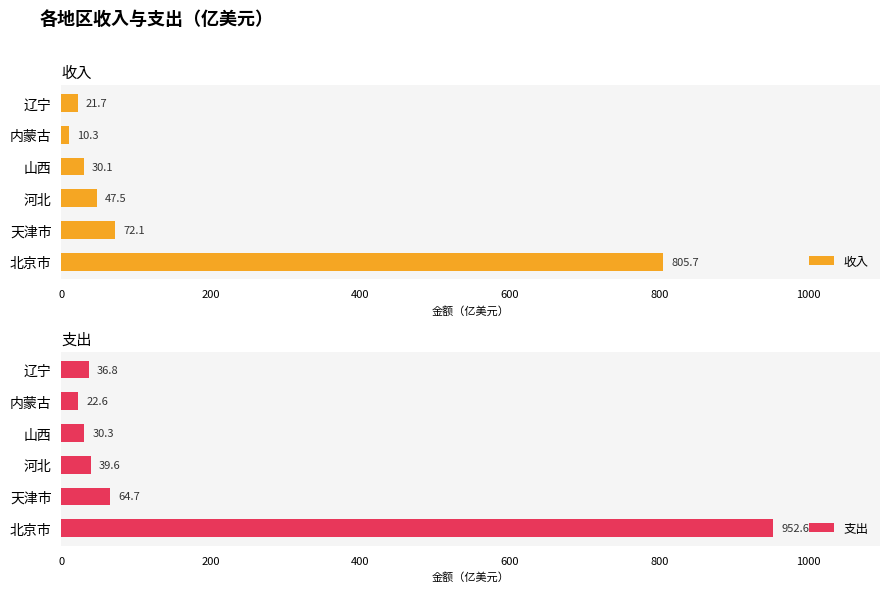

Rank the series by their maximum value, from lowest to highest.

收入, 支出